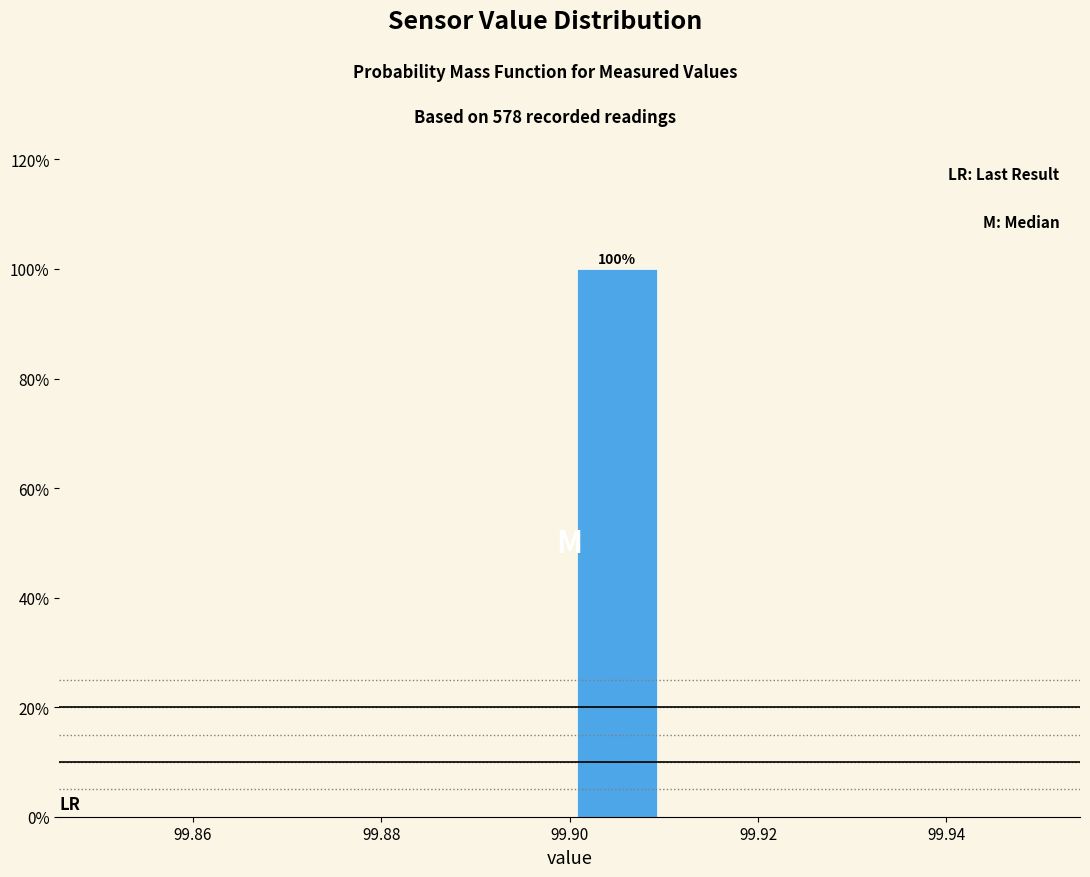

Over which range of the x-axis is the bar tallest?

99.90 to 99.91